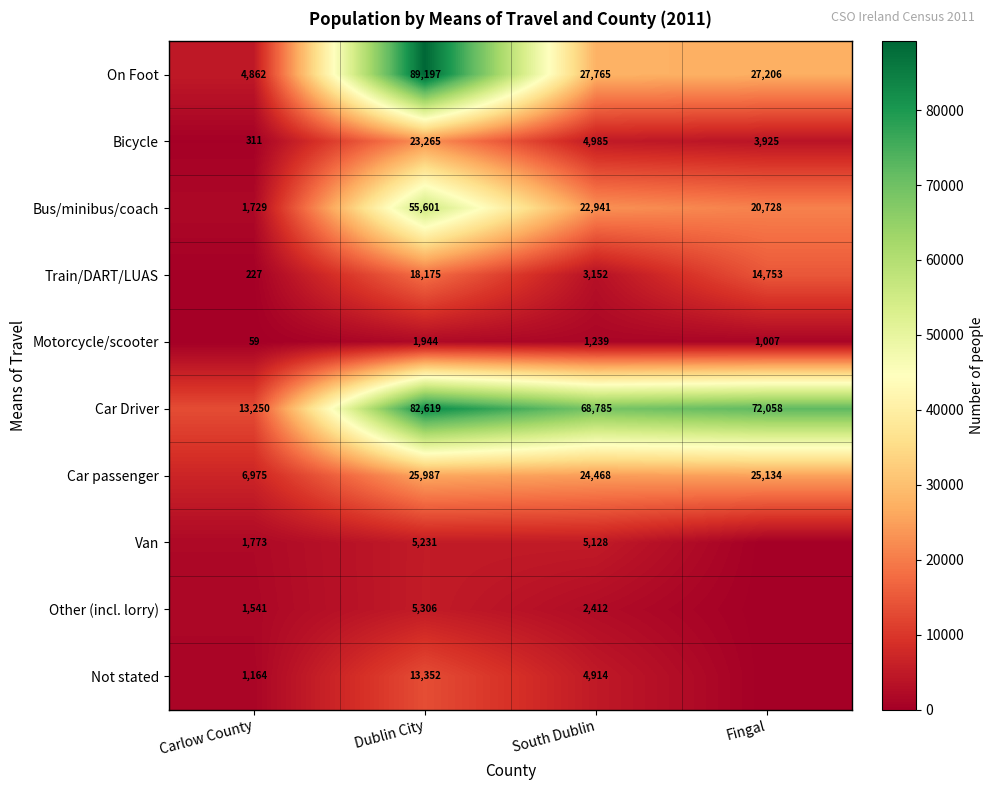

List the labels in order of Motorcycle/scooter value, largest first.

Dublin City, South Dublin, Fingal, Carlow County